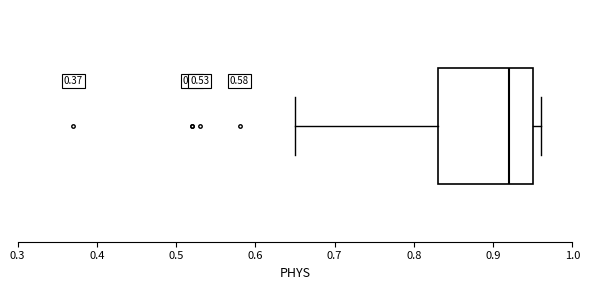

Where does the right whisker of the box end on the x-axis? The values are not printed on the chart, so give them approximately, as read against the axis.

0.96